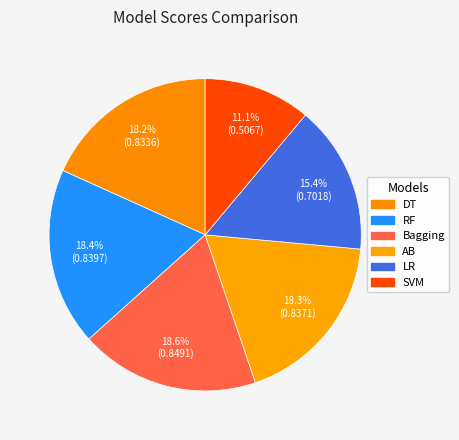

How many slices are in this pie chart?

6